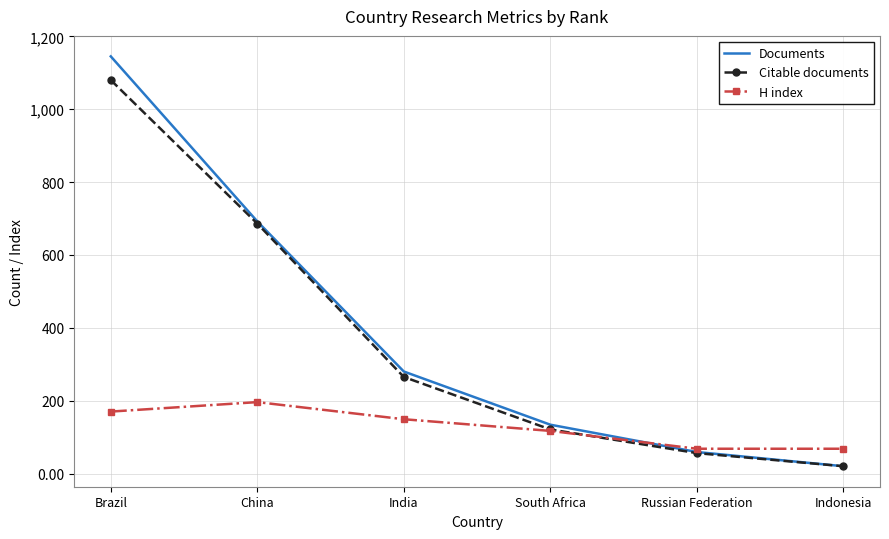

What position from the left is China?

2